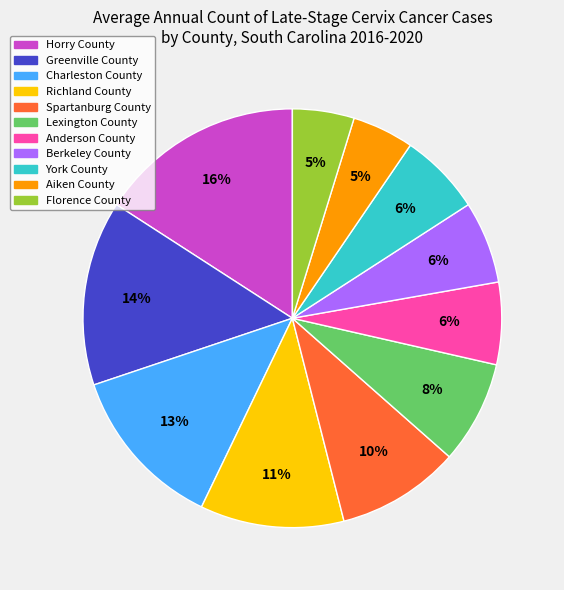

What is the largest slice in the pie chart?

Horry County